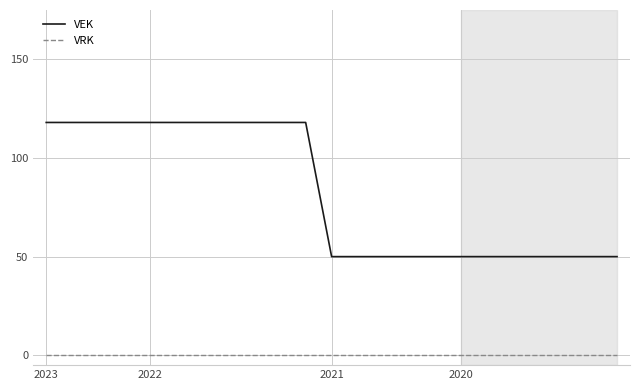

True or false: VRK and VEK cross at least once.

False